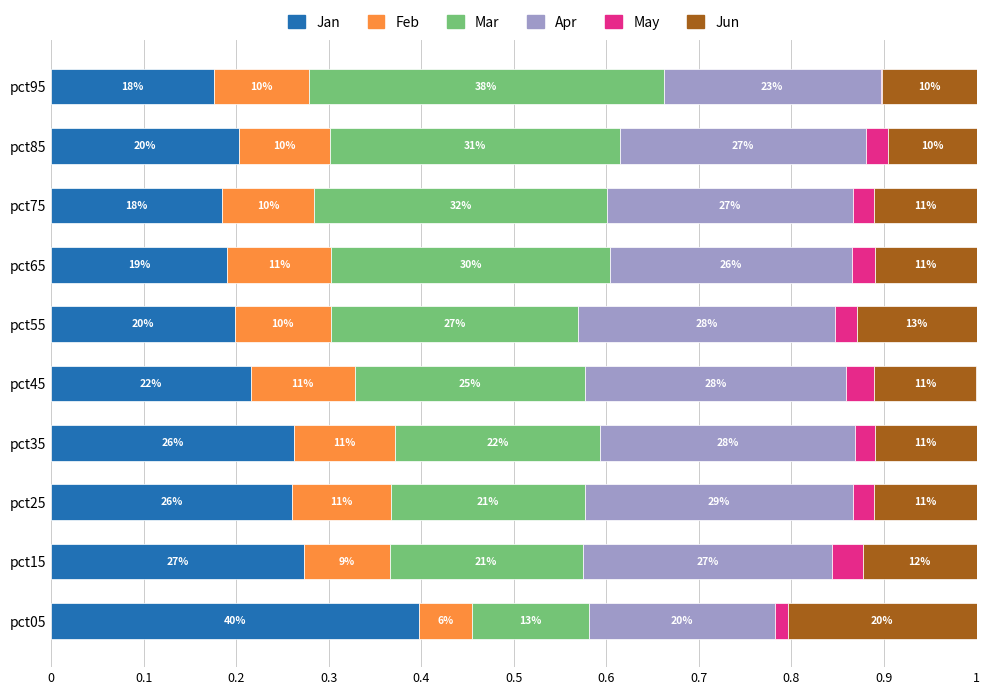

What are all the series names shown in the legend?

Jan, Feb, Mar, Apr, May, Jun